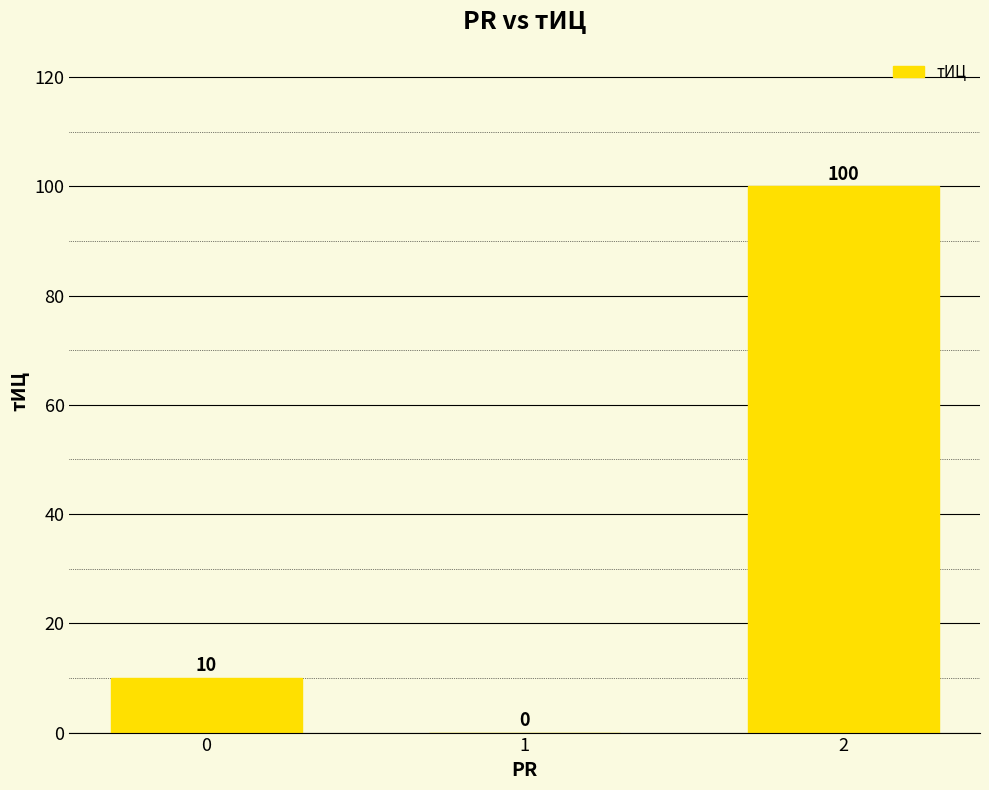

At which category does the chart reach its peak across all series?

2